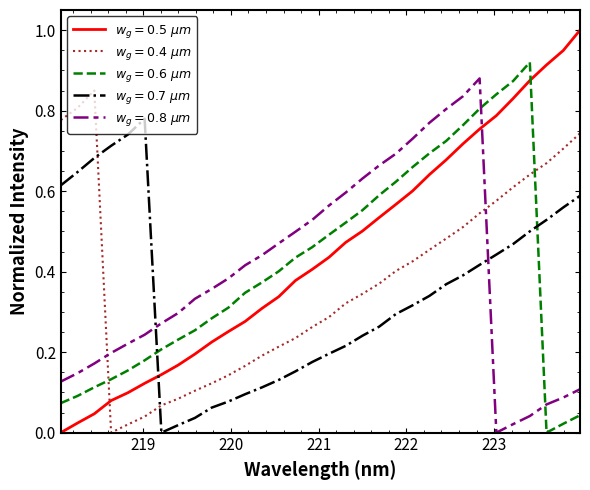

What is the maximum value shown in the chart?

1.0